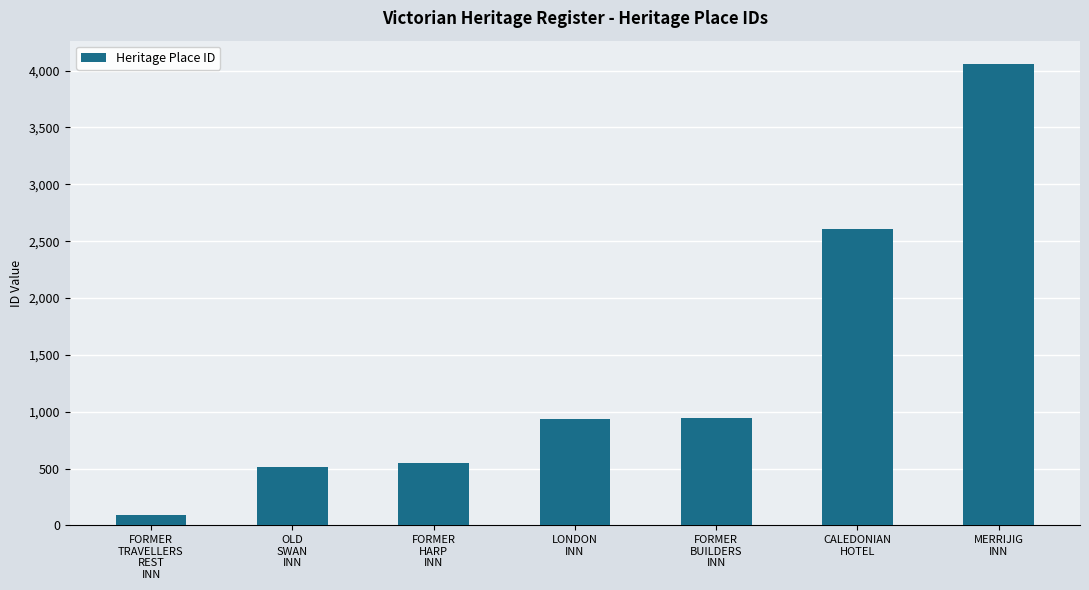

What is the sum of the values at MERRIJIG
INN and OLD
SWAN
INN?

4571